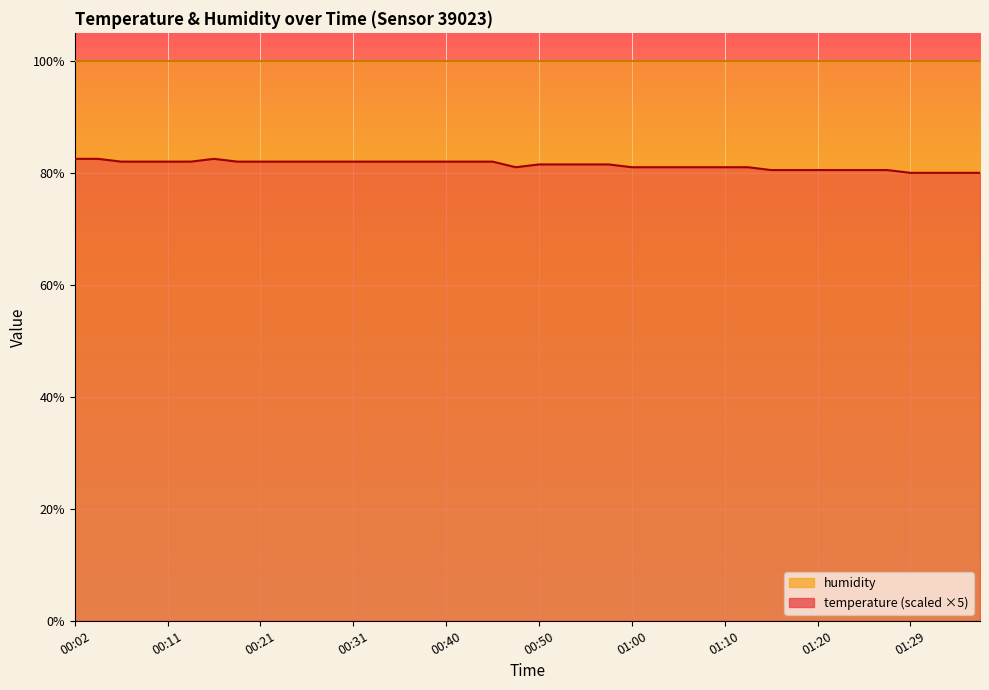

What is the average value?

81.4